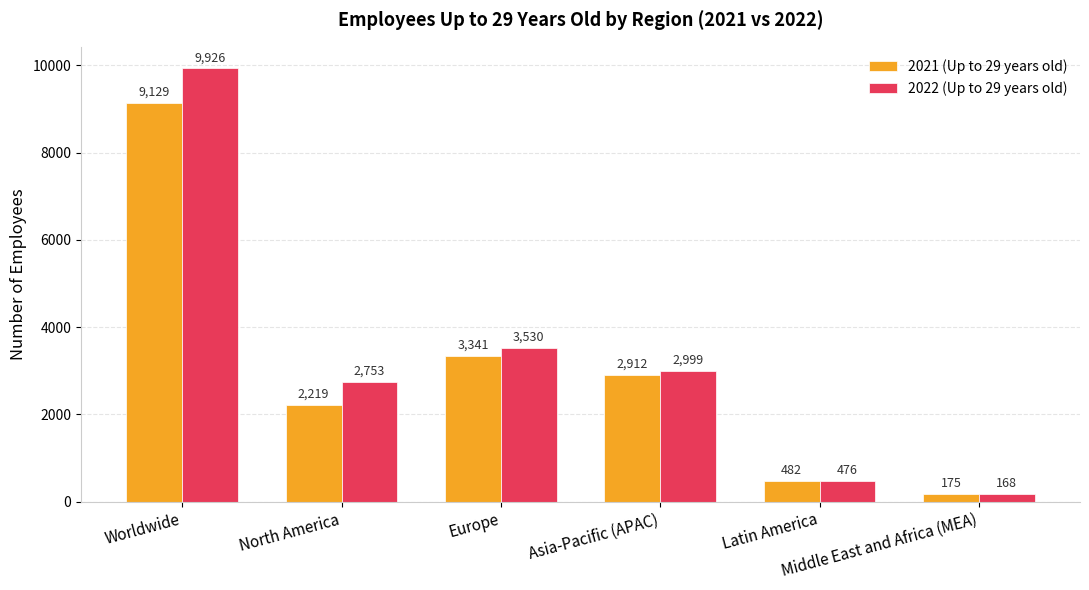

At Europe, list the series in order from smallest to largest.

2021 (Up to 29 years old), 2022 (Up to 29 years old)